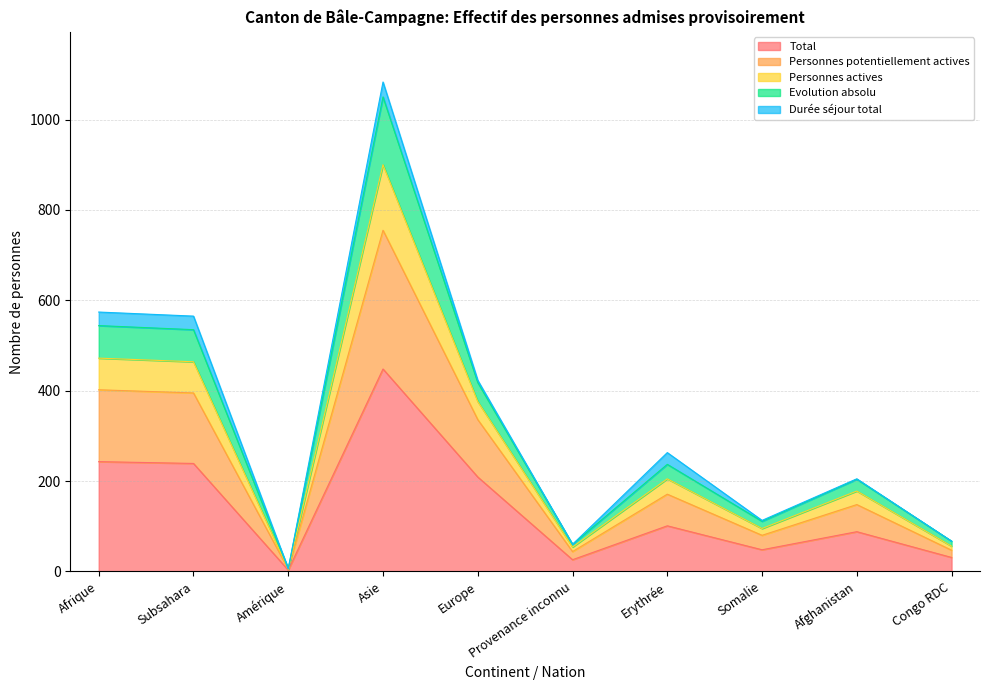

What is the value of the Evolution absolu point at the 3rd from the left?

6